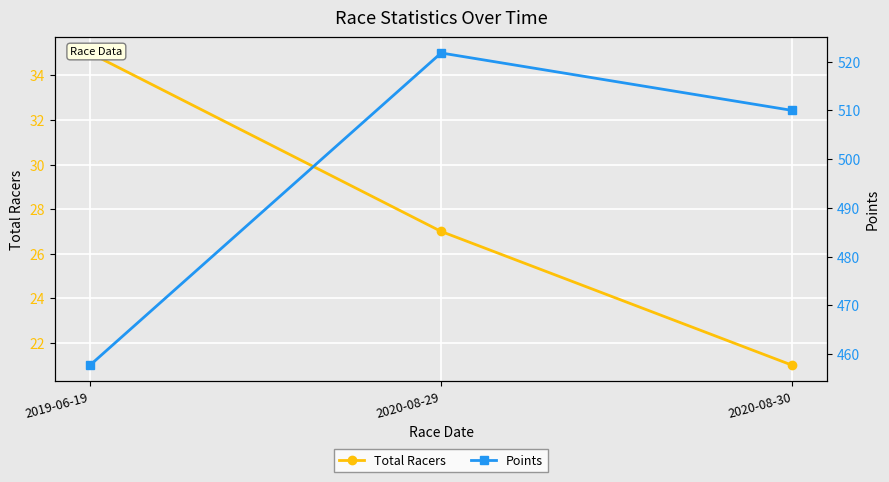

What are all the series names shown in the legend?

Total Racers, Points